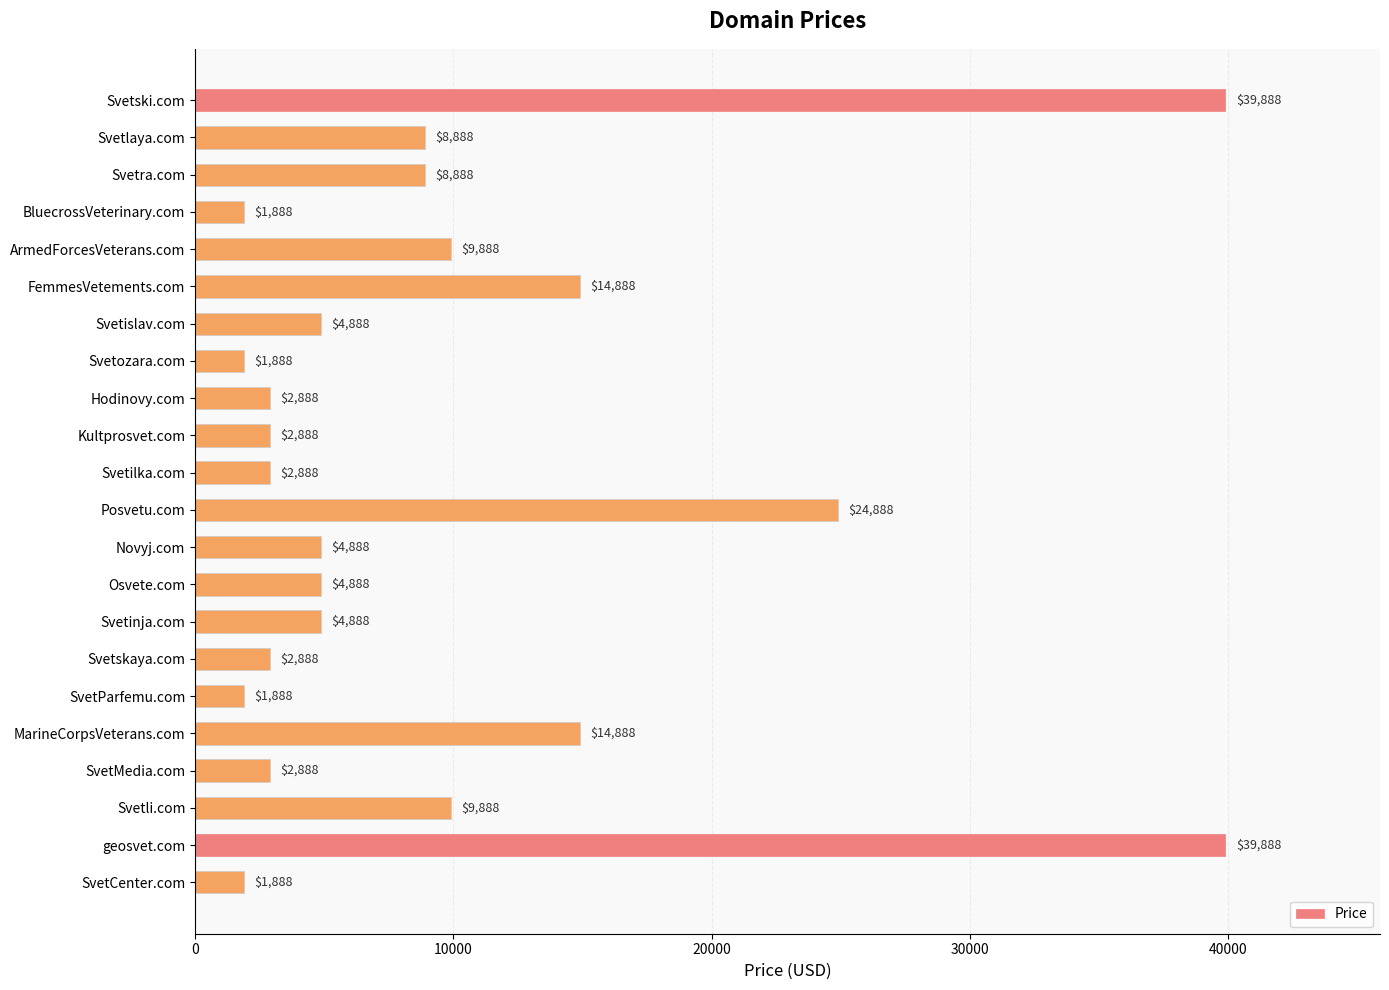

The value at ArmedForcesVeterans.com is 9888. True or false?

True